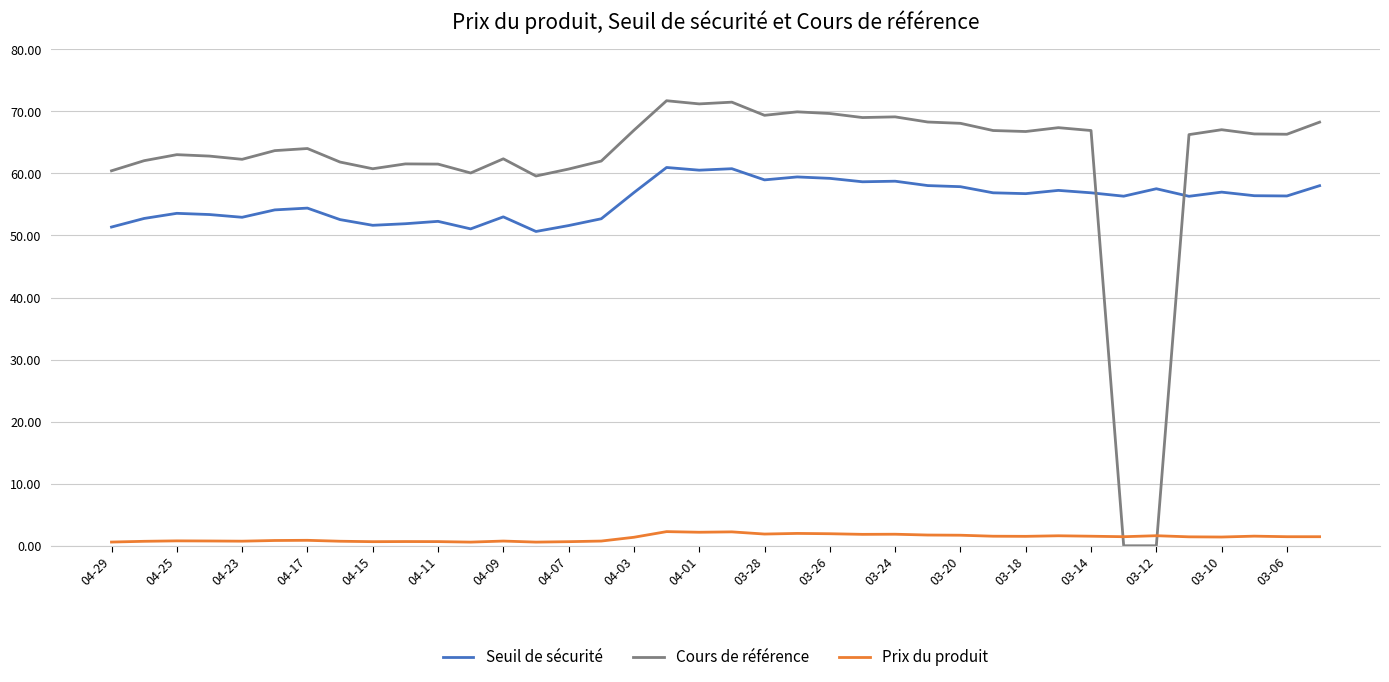

True or false: Seuil de sécurité and Cours de référence cross at least once.

True